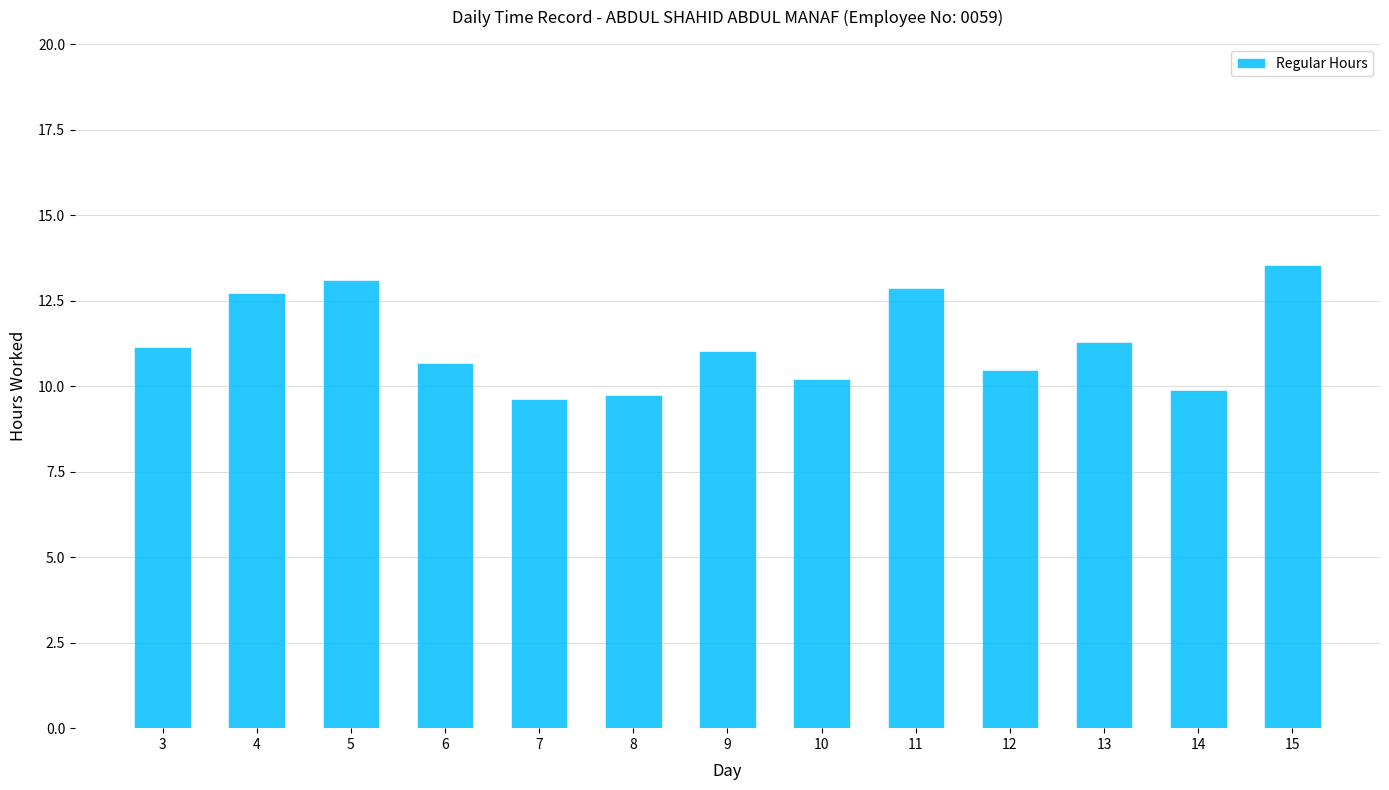

Between 15 and 14, which is larger?

15